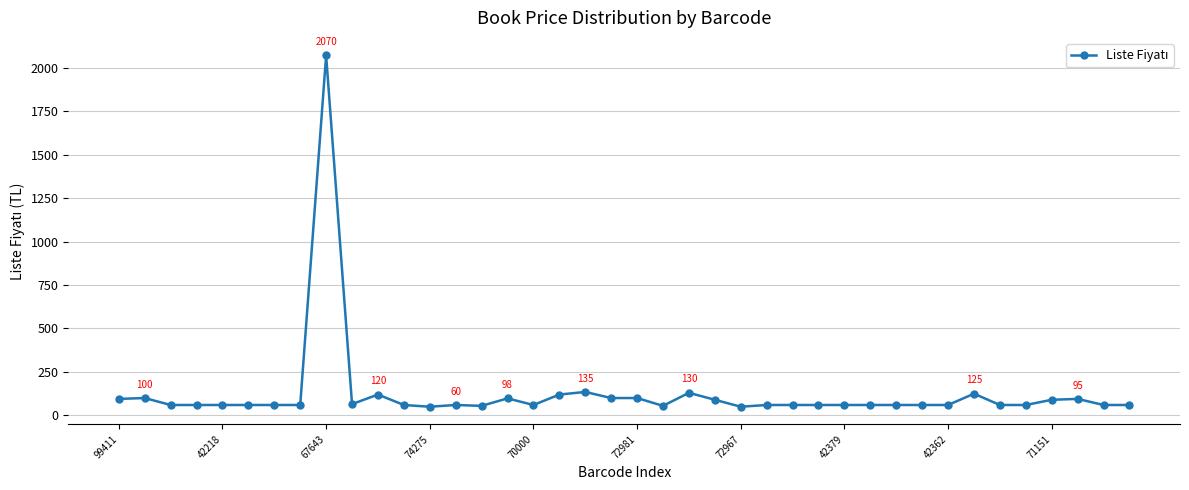

What is the greatest value displayed?

2070